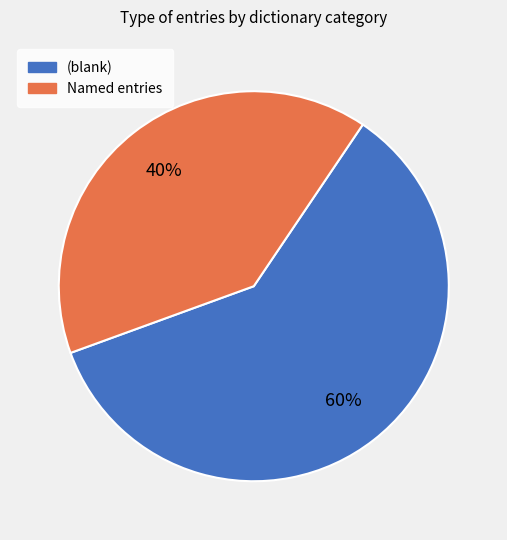

Count the number of slices in the pie.

2